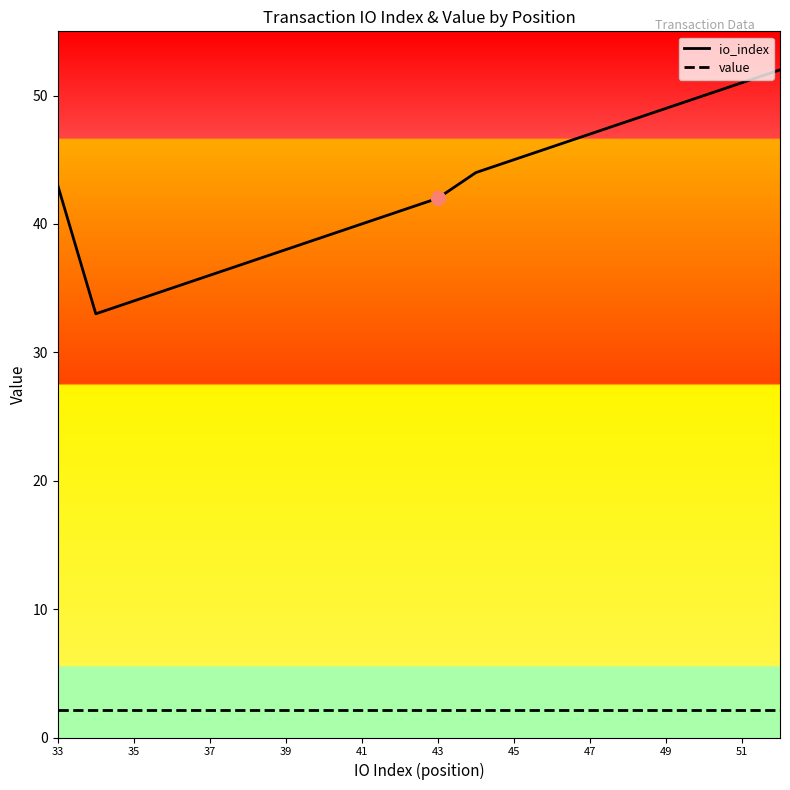

What is the maximum value for io_index?

52.0